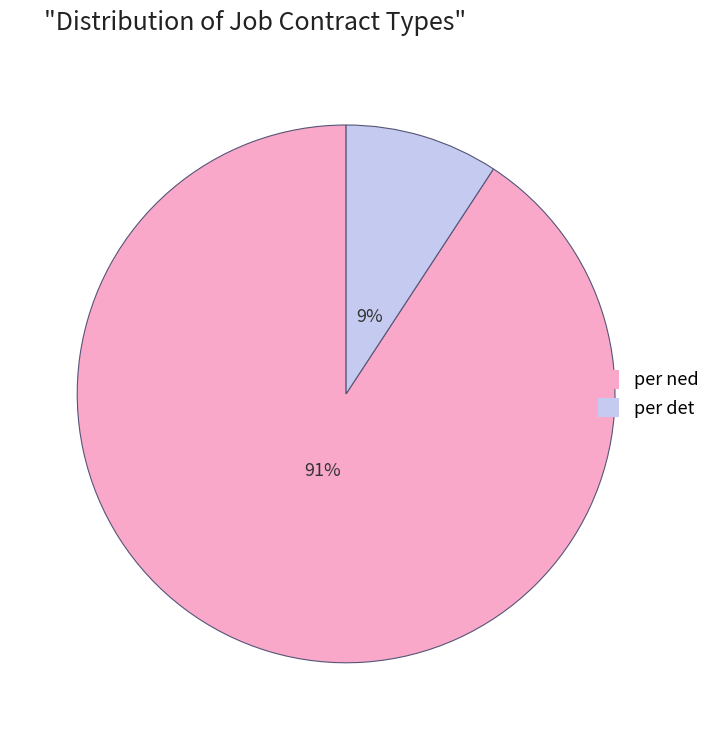

Is there a majority slice in this chart?

Yes